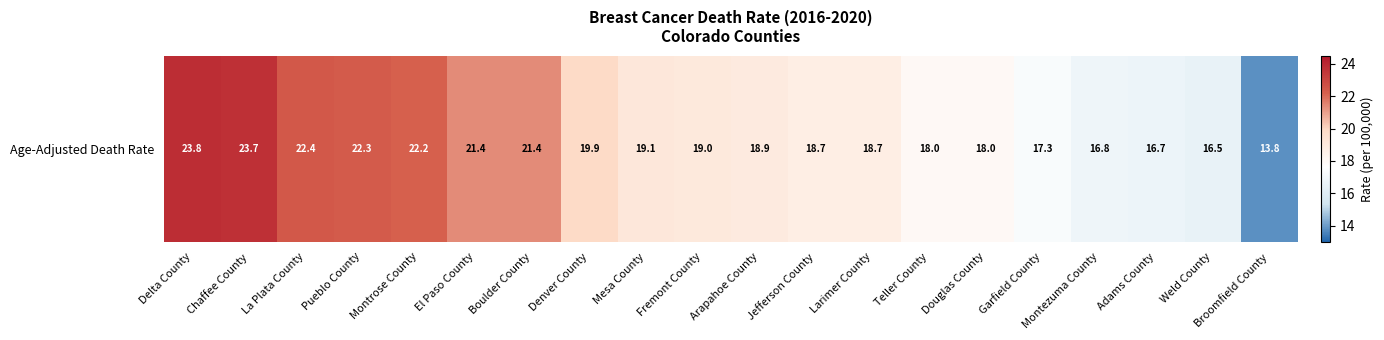

True or false: the data shows 18.9 at Arapahoe County.

True